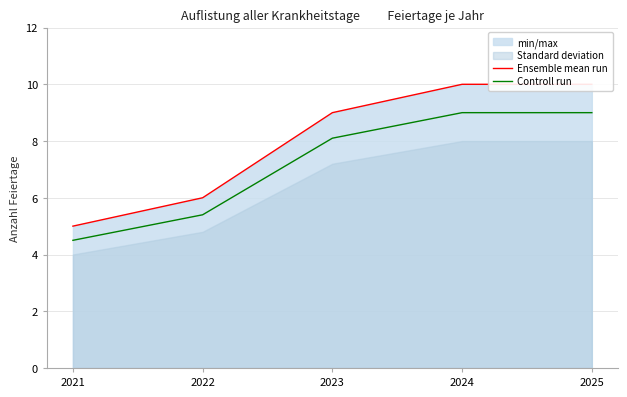

The value of Ensemble mean run at 2025 is 4.8. True or false?

False